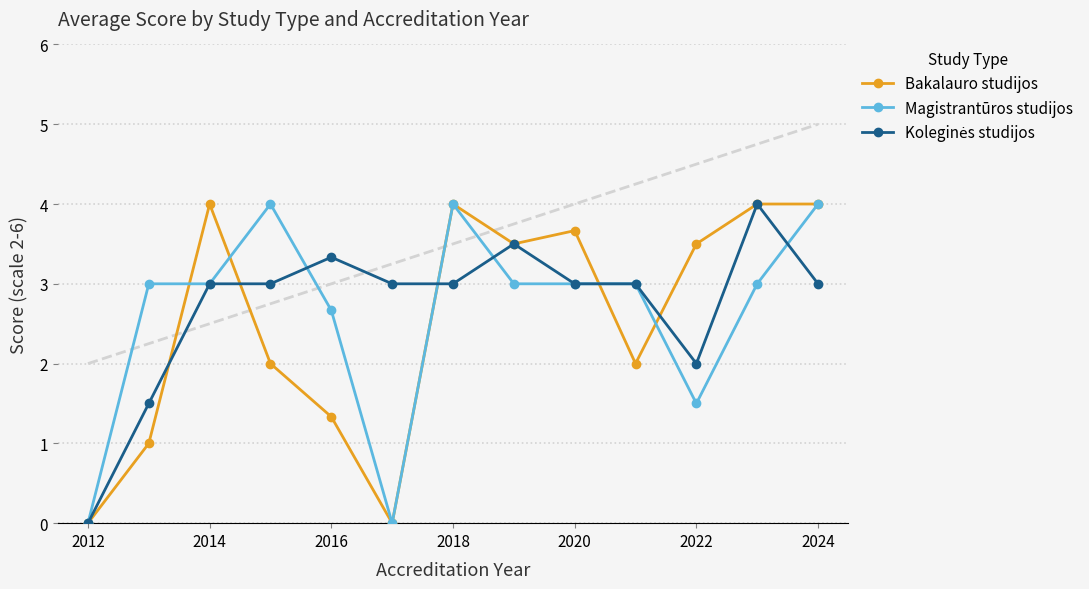

True or false: Magistrantūros studijos has more than 1 points higher than both neighbors.

True